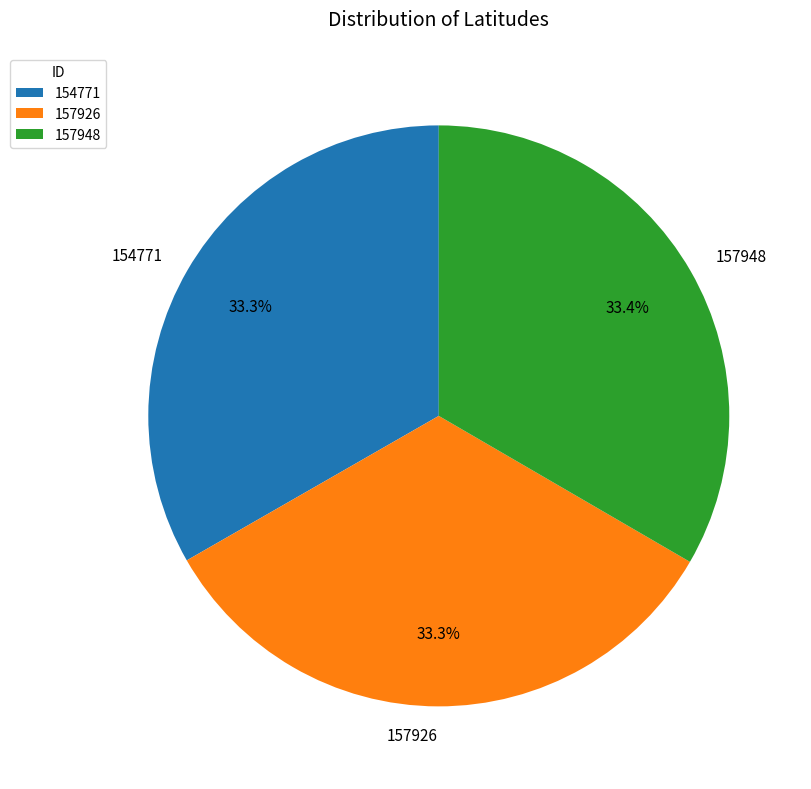

How much of the chart is everything except 157926?

66.7%